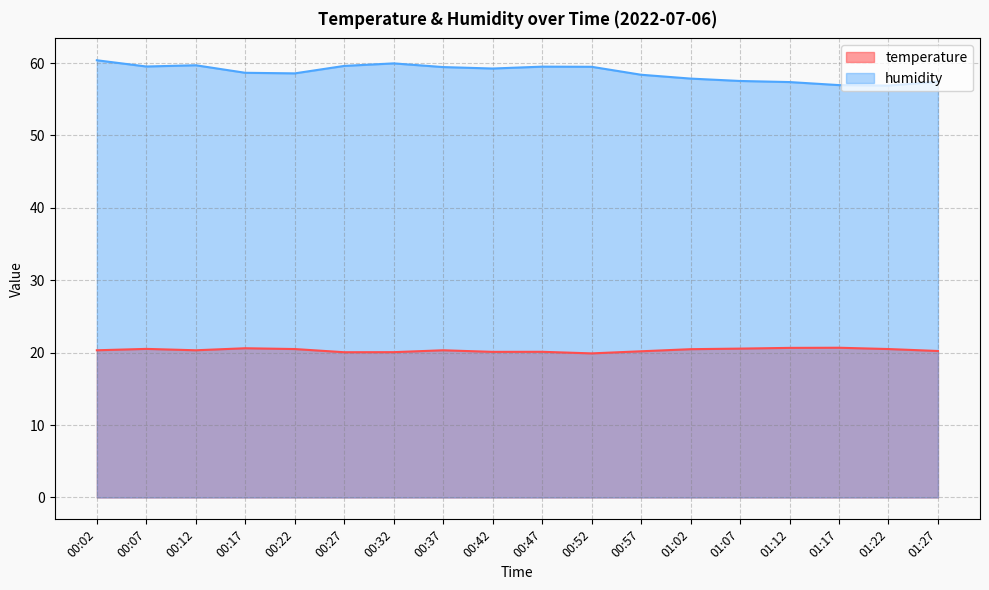

Rank the categories by temperature value from highest to lowest.

01:17, 01:12, 00:17, 01:07, 00:07, 00:22, 01:22, 01:02, 00:02, 00:12, 00:37, 01:27, 00:57, 00:47, 00:42, 00:32, 00:27, 00:52